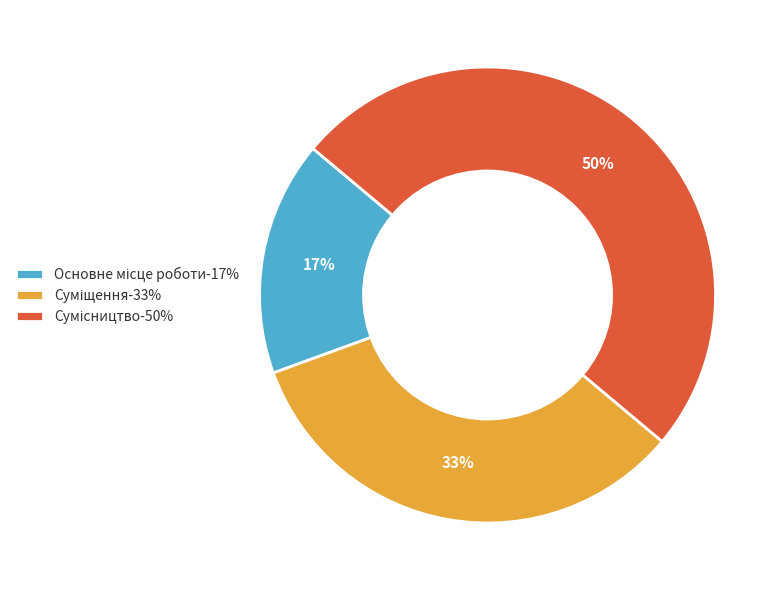

To the nearest percent, what is the difference between the largest and smallest slice percentages?

33%